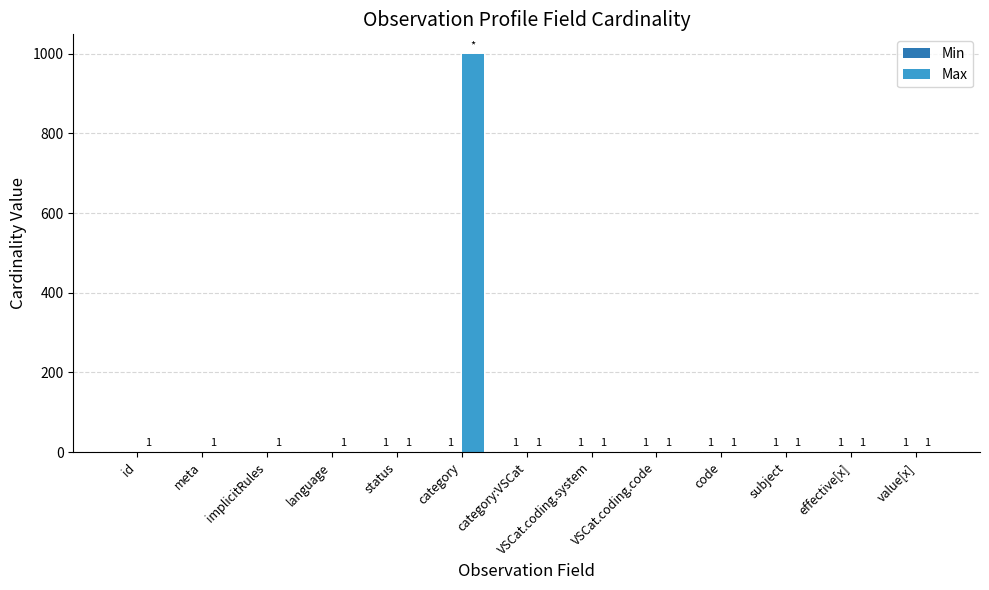

Does the chart contain stacked bars?

No